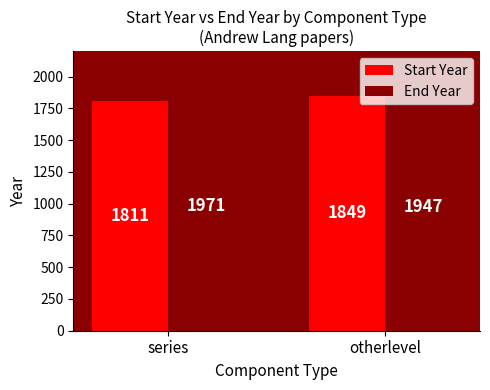

What is the total value across all series at otherlevel?

3796